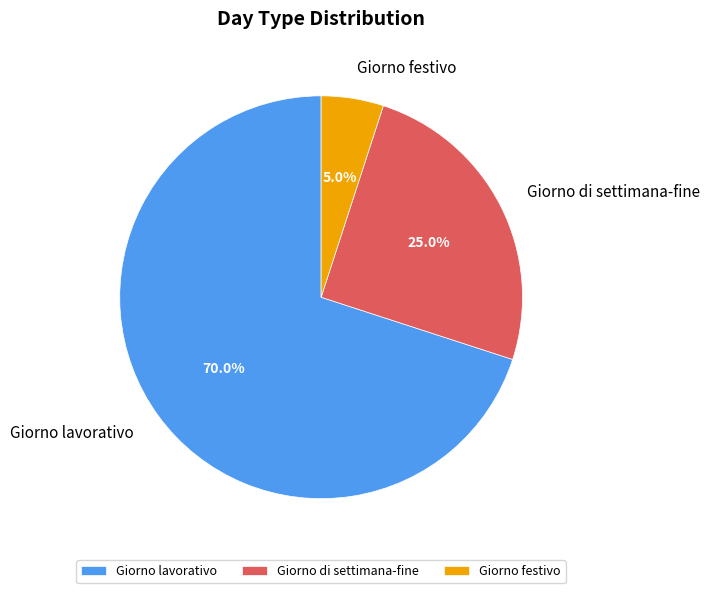

Which category has the smallest portion of the pie?

Giorno festivo